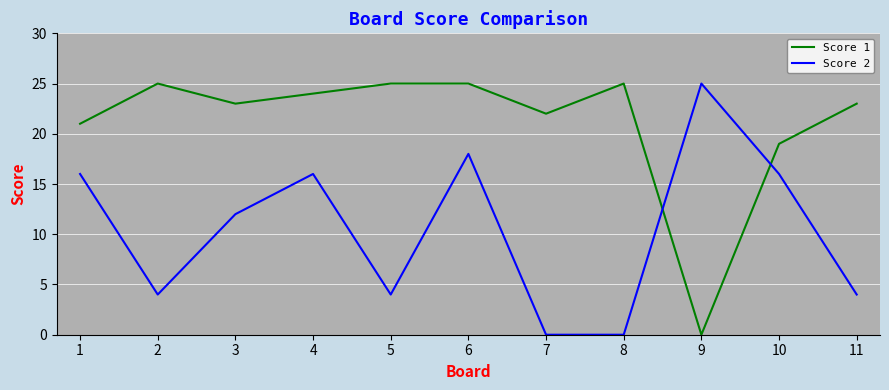

What is the greatest value displayed?

25